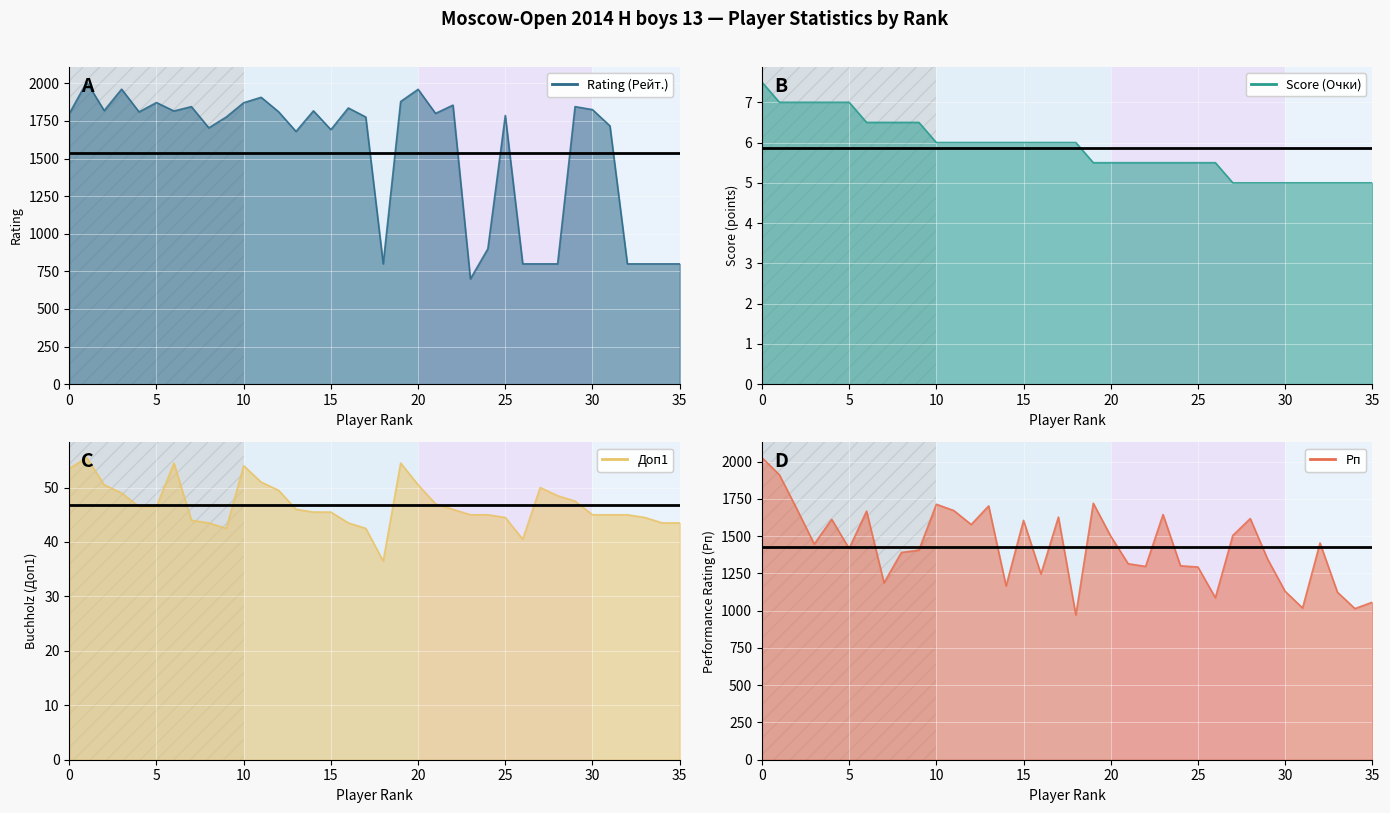

How many values in the Score (Очки) series exceed 6?

10